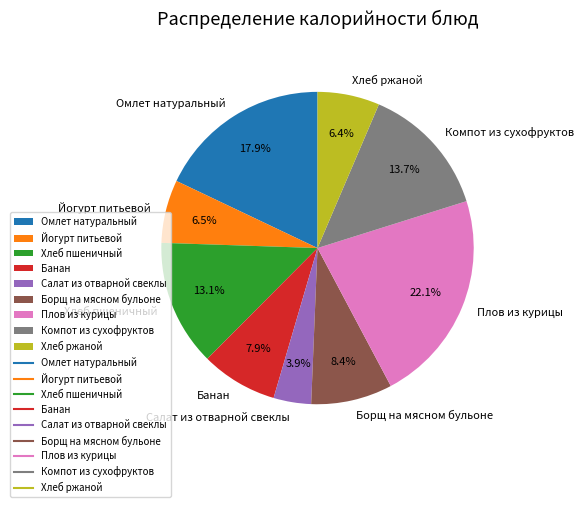

Count the number of slices in the pie.

9